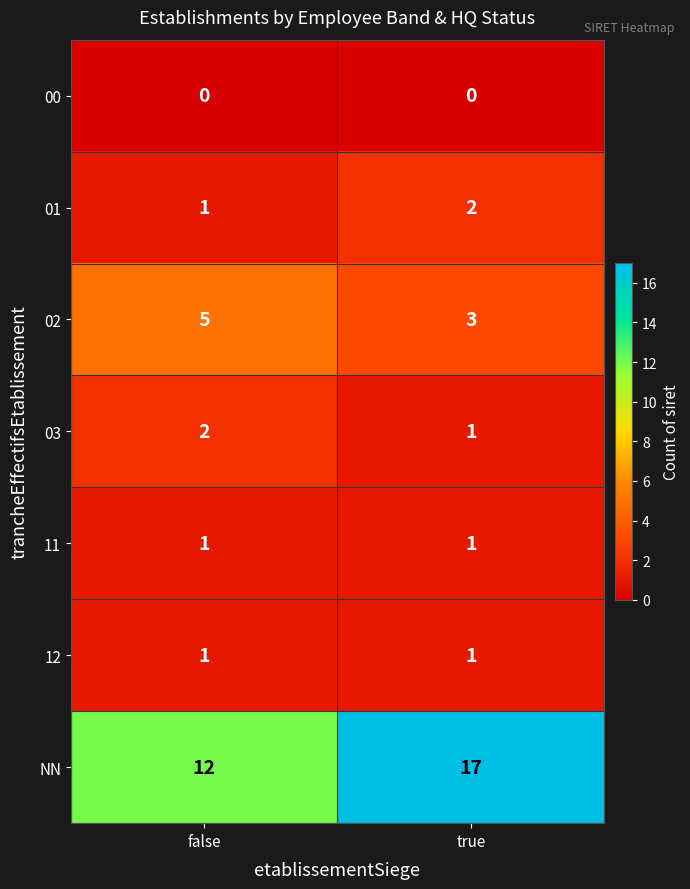

Which series has the largest range (max minus min)?

NN